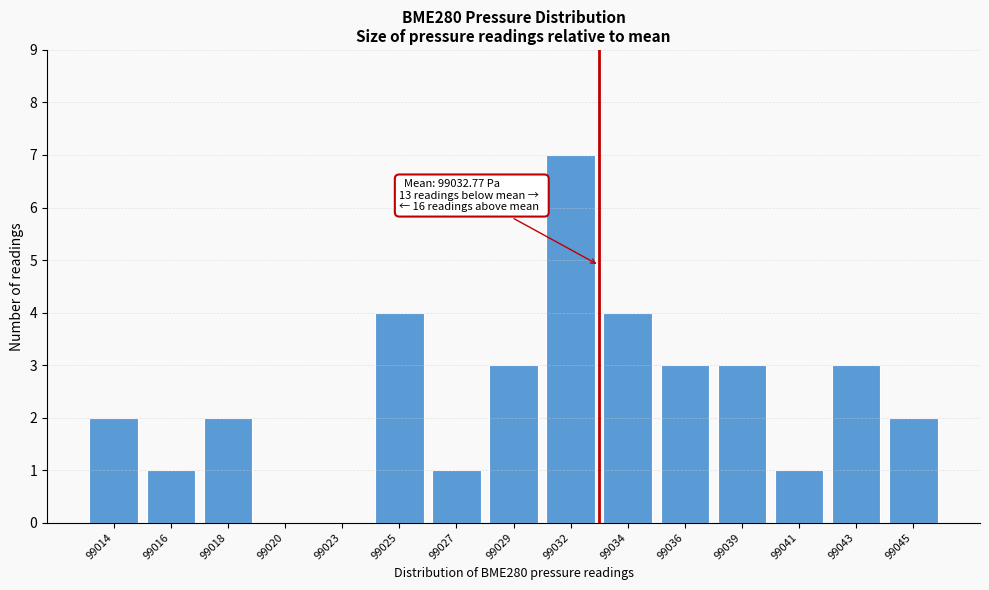

Reading right to left, transcribe all the data shown in this chart.

99045=2	99043=3	99041=1	99039=3	99036=3	99034=4	99032=7	99029=3	99027=1	99025=4	99023=0	99020=0	99018=2	99016=1	99014=2